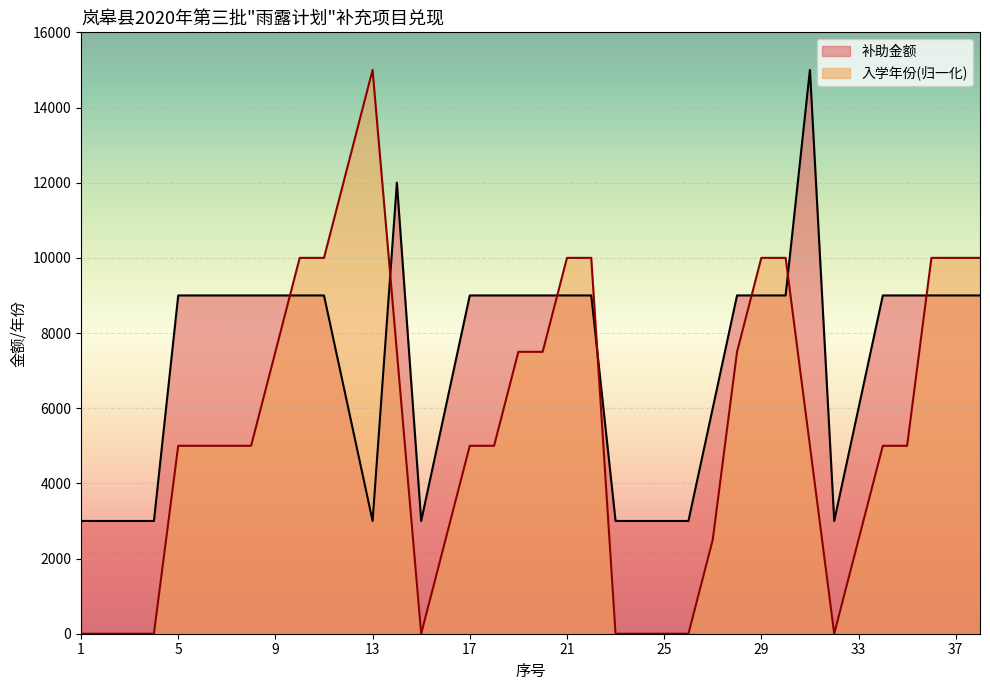

What is the sum of the 补助金额 values at 24 and 27?

9000